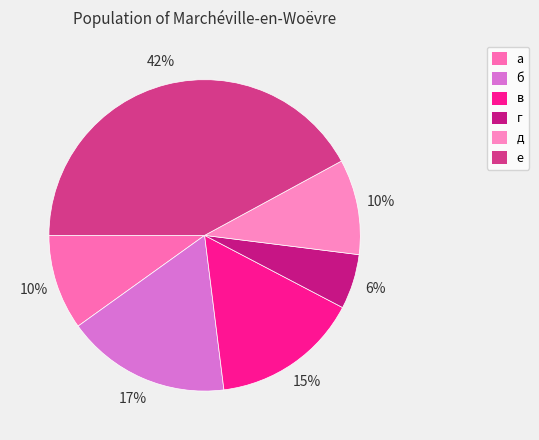

Is в the majority of the pie?

No